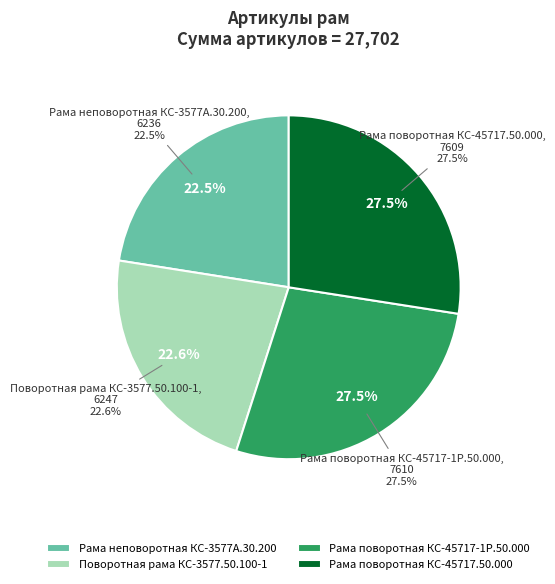

What is the total percentage of Рама поворотная КС-45717.50.000 and Рама поворотная КС-45717-1Р.50.000?

54.9%